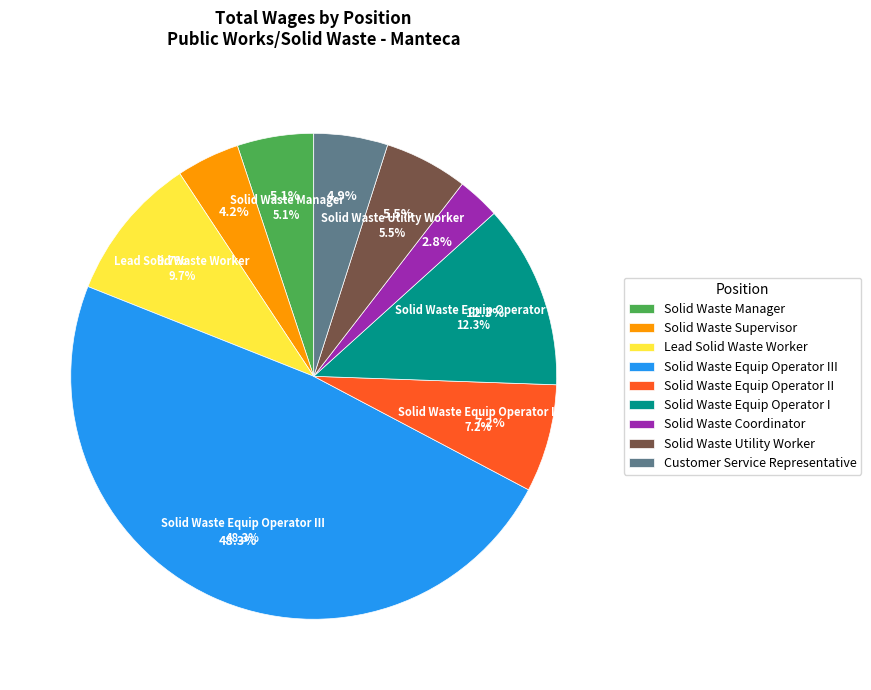

Which category has the smallest portion of the pie?

Solid Waste Coordinator